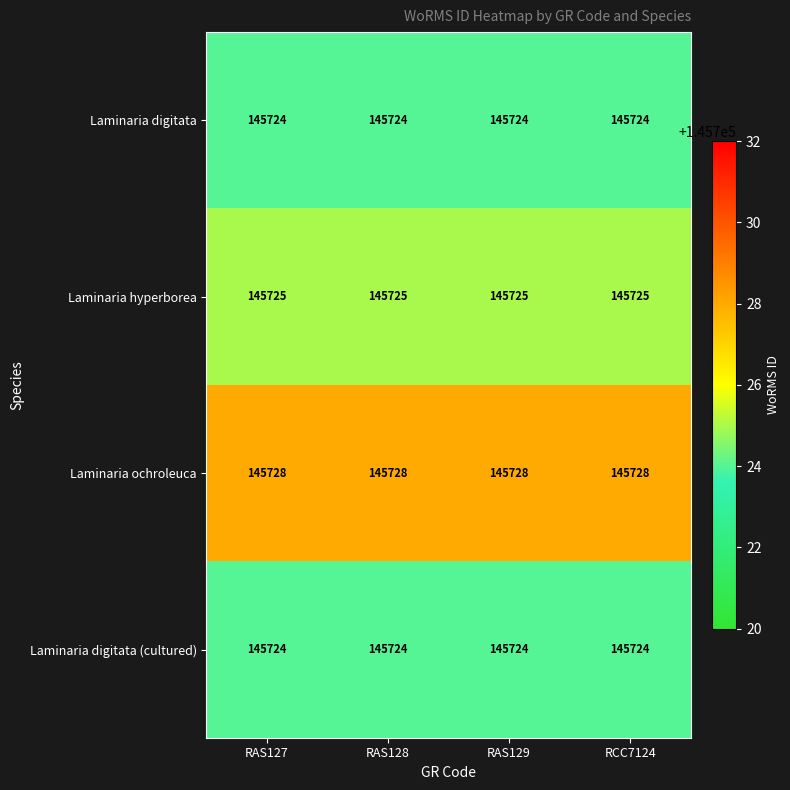

What is the highest value of the Laminaria hyperborea series?

145725